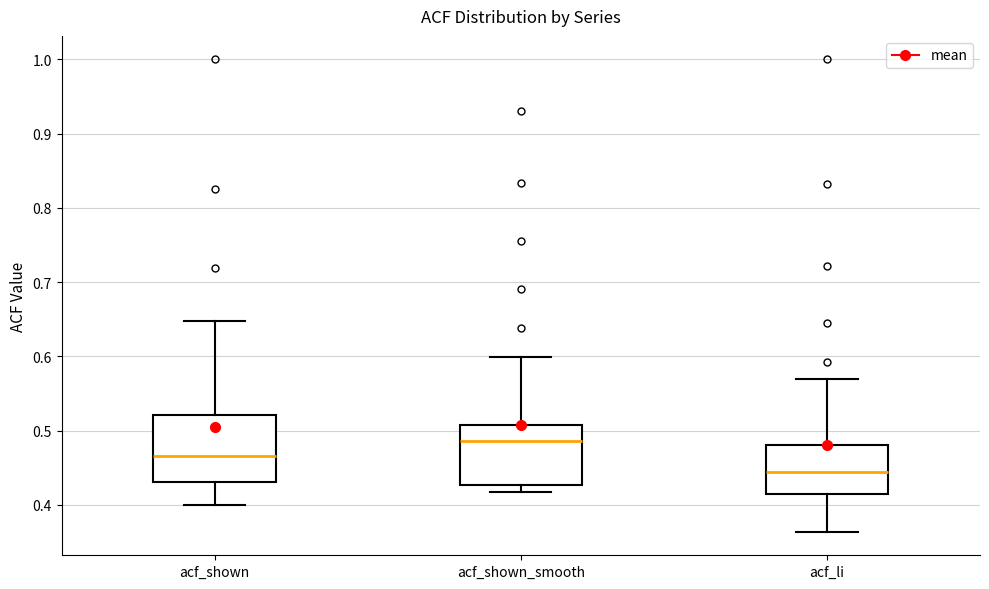

Reading left to right, transcribe this box plot: for each box, give where its median line is, the range the box spans, and where its two whiskers end, as read against the y-axis. The values are not printed on the chart, so give them approximately, as read against the axis.

acf_shown: median 0.47, box 0.43 to 0.52, whiskers 0.40 to 0.65
acf_shown_smooth: median 0.49, box 0.43 to 0.51, whiskers 0.42 to 0.60
acf_li: median 0.45, box 0.41 to 0.48, whiskers 0.36 to 0.57